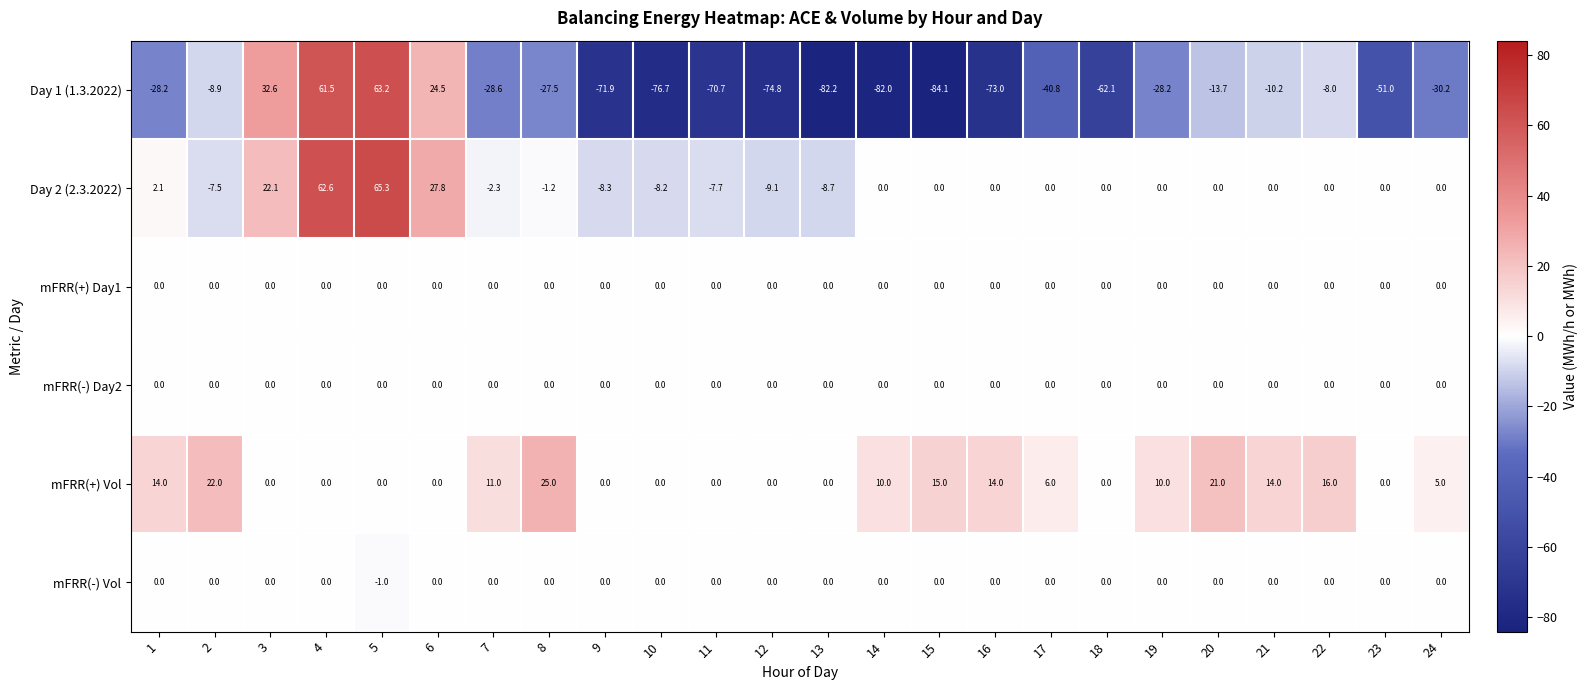

What is the total value across all series at 19?

-18.2